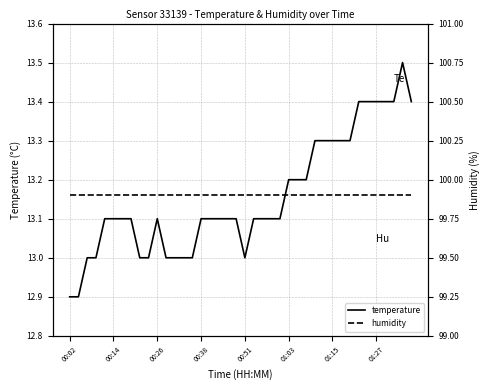

What is the maximum value for temperature?

13.5